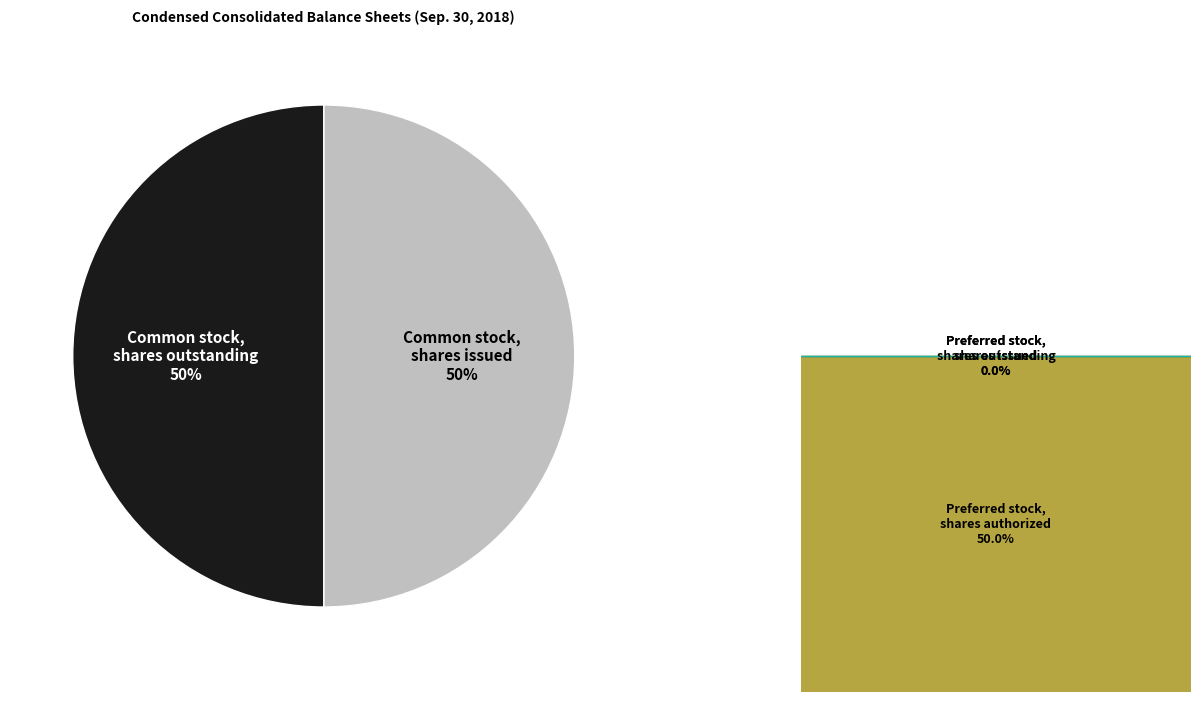

Do Common stock, shares outstanding and Common stock, shares issued together represent more than half of the pie?

Yes